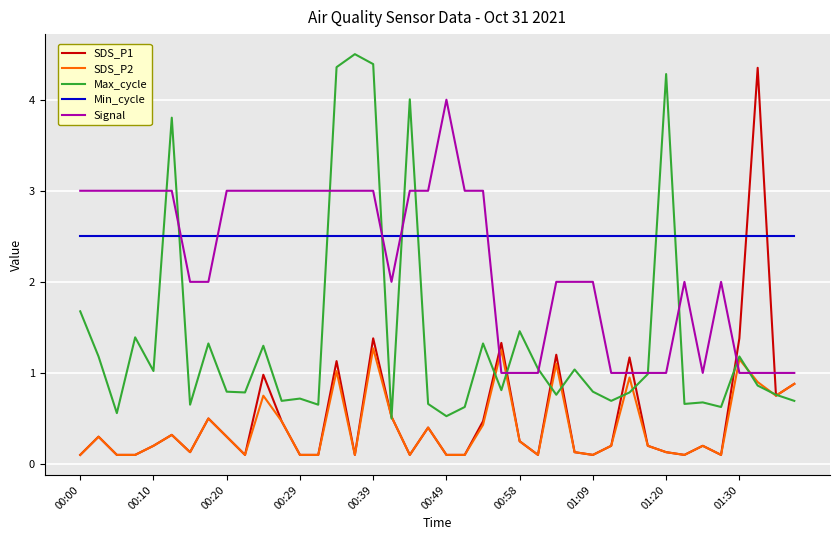

At how many categories does at least one series exceed 2?

40